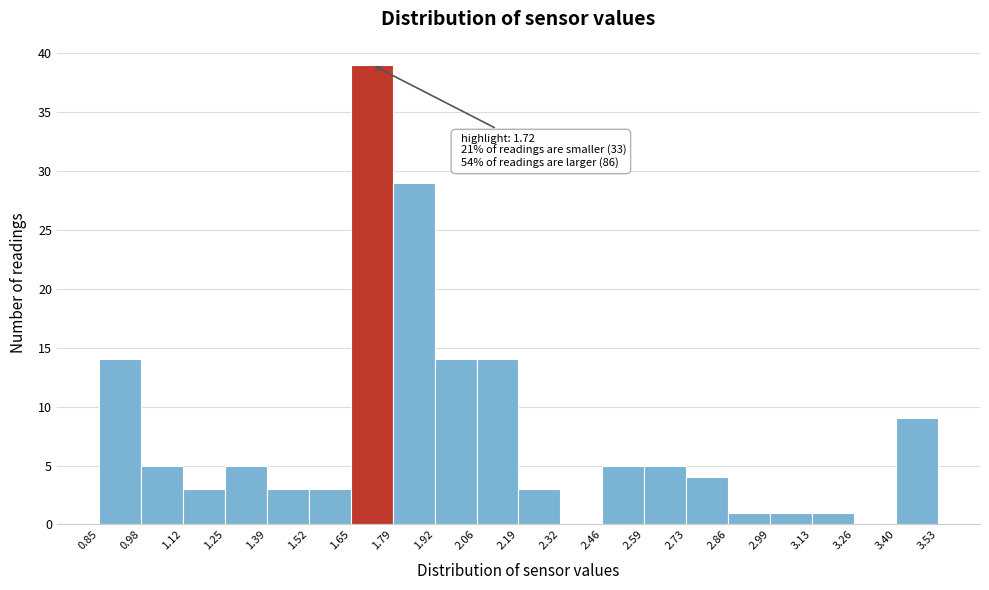

Over which range of the x-axis is the bar tallest?

1.65 to 1.79